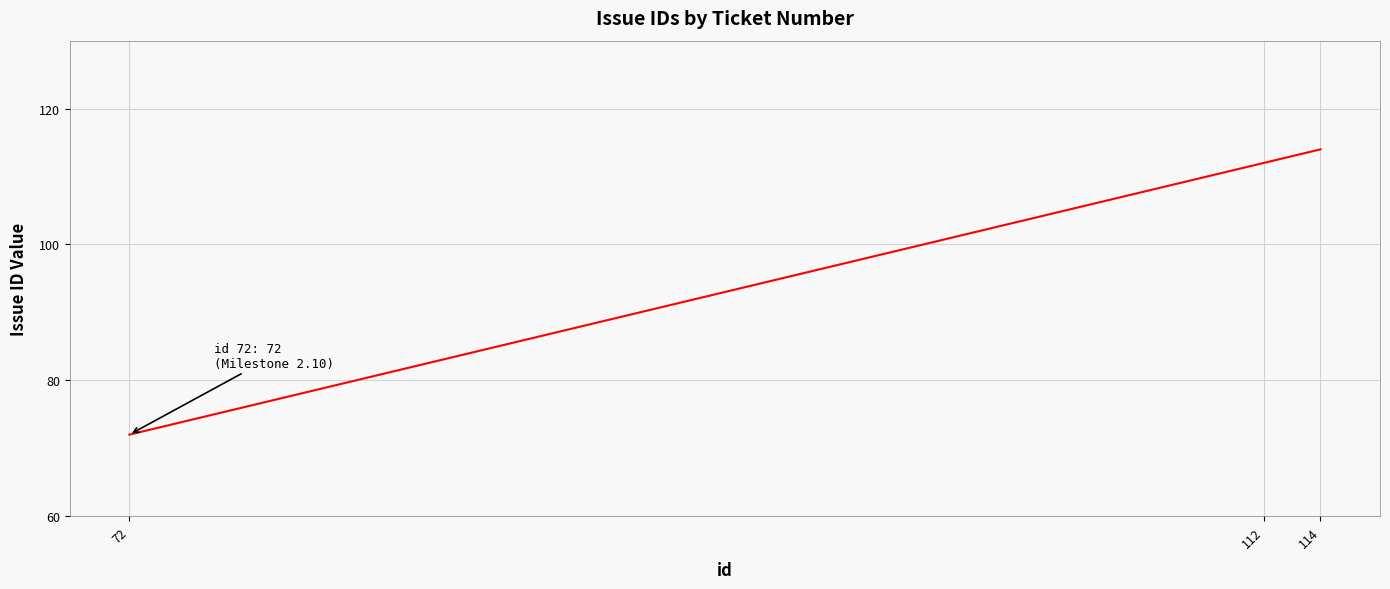

What is the change in value from 114 to 112?

-2